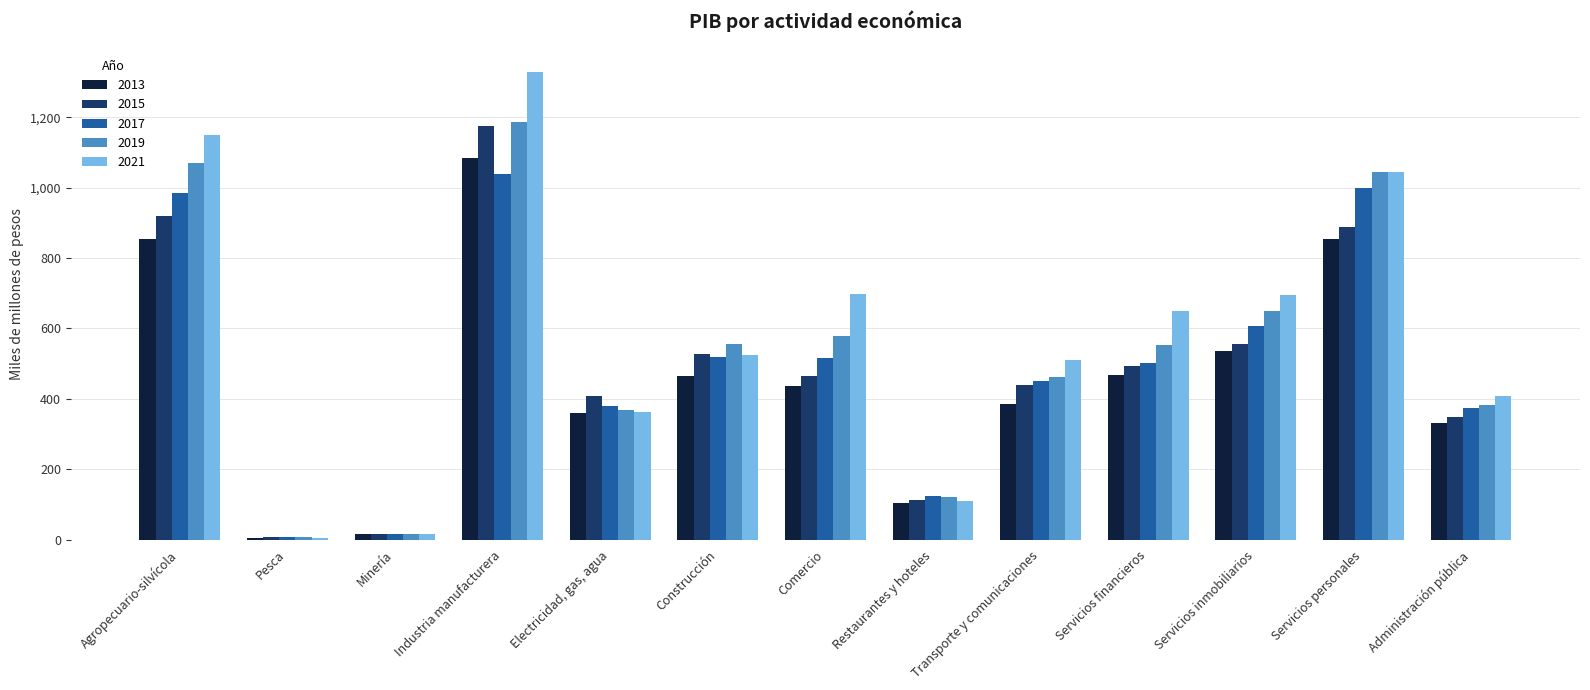

The value of 2013 at Administración pública is 331.5. True or false?

True